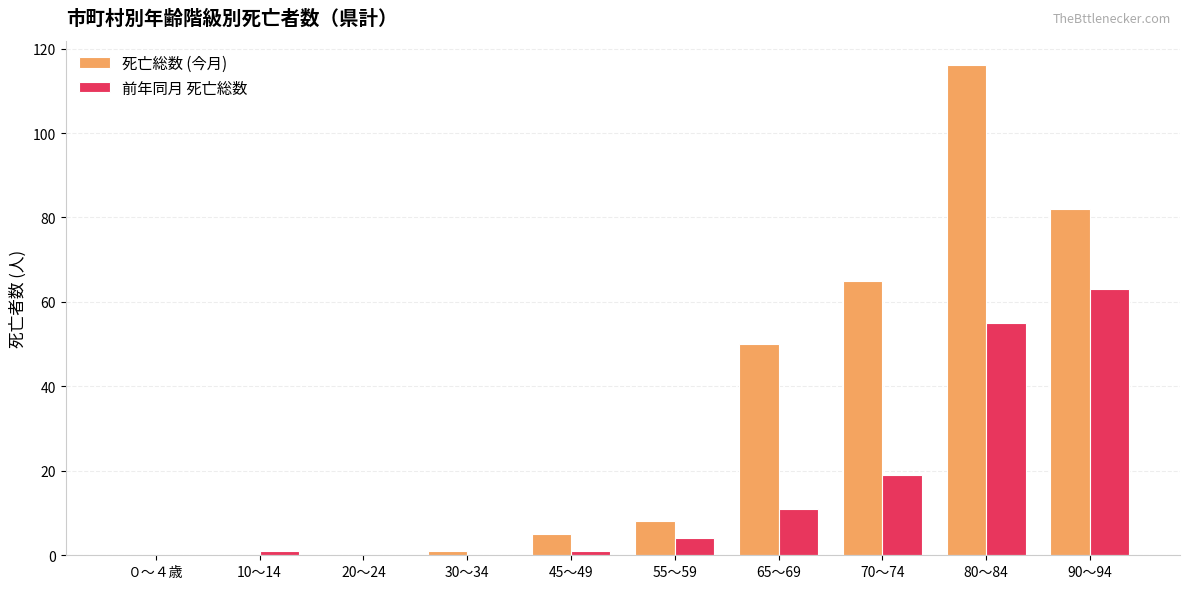

What value does the 前年同月 死亡総数 series have at 80～84, to the nearest 10?

60